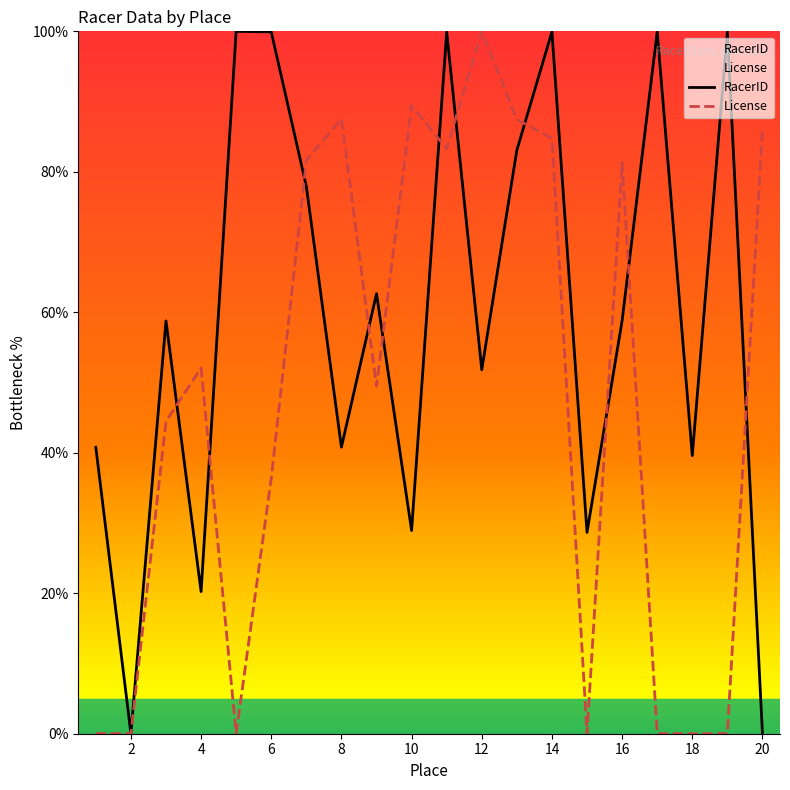

In License, how many points are lower than both neighbors (excluding endpoints)?

6